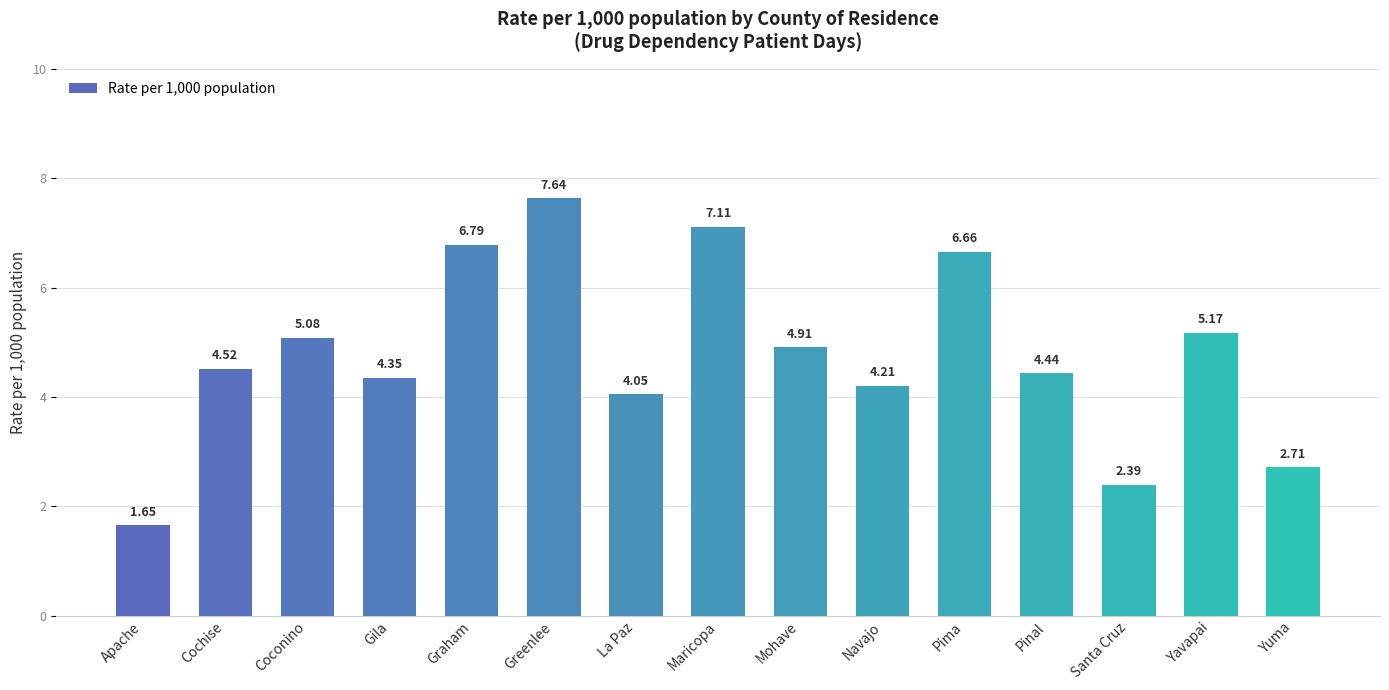

Where does the data first go above 4?

Cochise